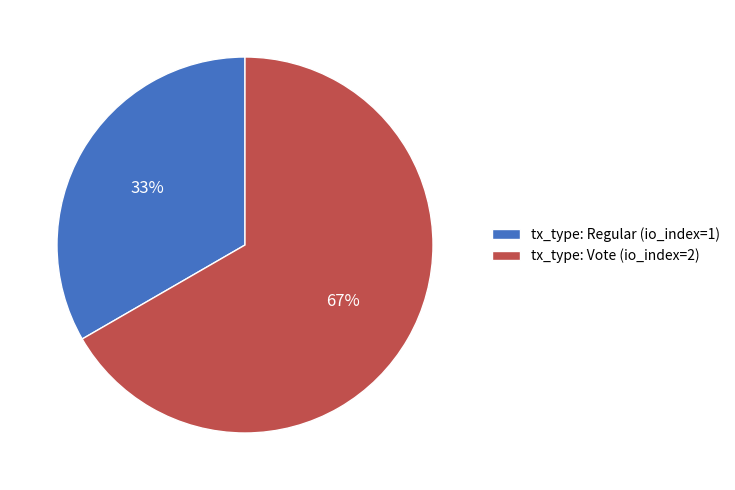

Which category has the smallest portion of the pie?

tx_type: Regular (io_index=1)